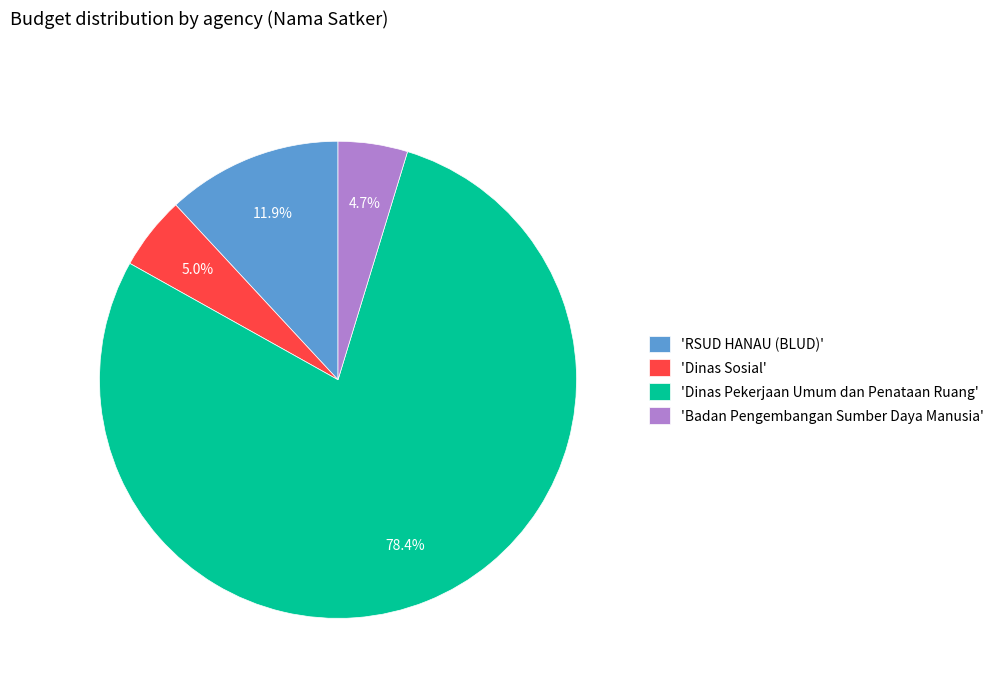

What is the total percentage of 'RSUD HANAU (BLUD)' and 'Dinas Sosial'?

16.9%